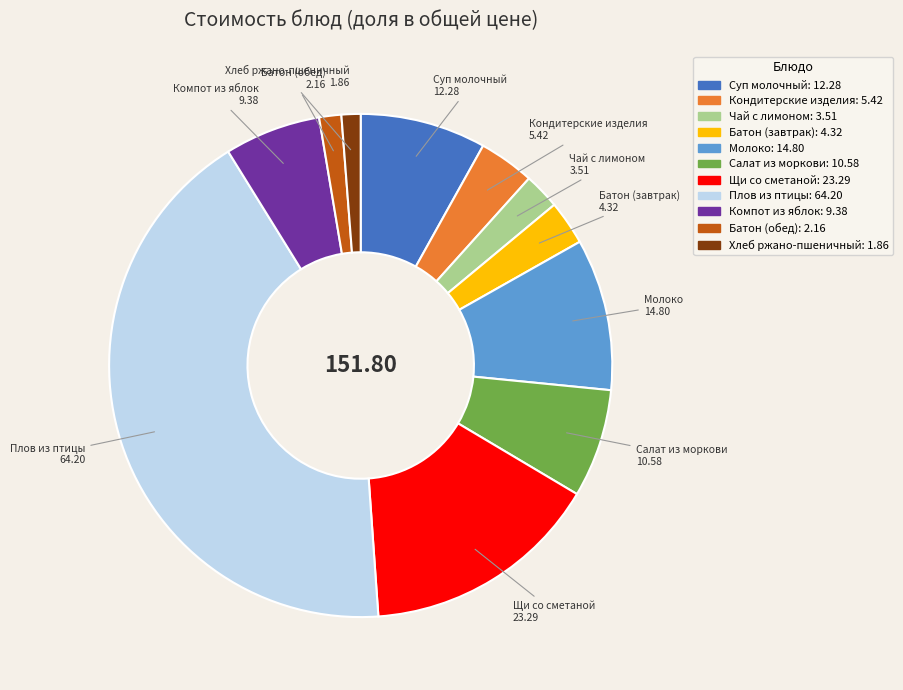

Is there a majority slice in this chart?

No